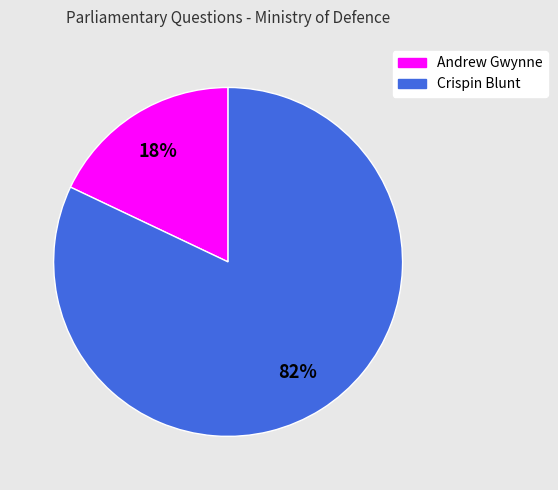

What percentage is the Crispin Blunt slice, to the nearest percent?

82%